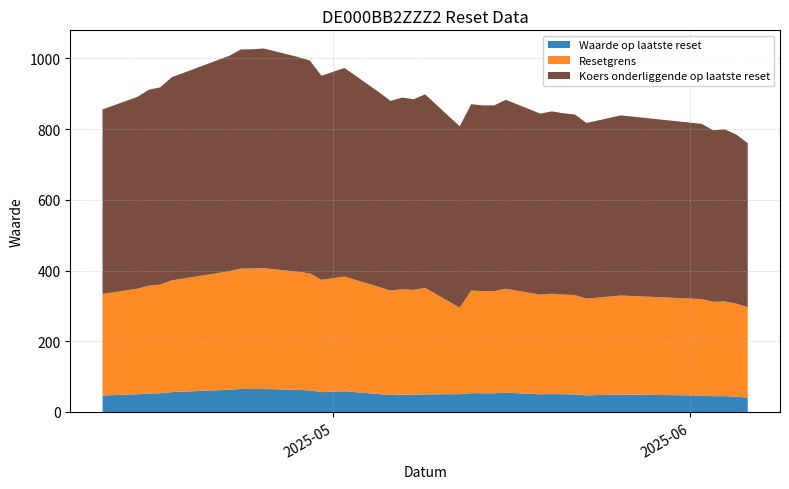

Reading left to right, list all the values displayed in this chart.

Waarde op laatste reset: 2025-04-11=46.6	2025-04-14=50.1	2025-04-15=52.3	2025-04-16=53.0	2025-04-17=56.1	2025-04-22=62.8	2025-04-23=64.9	2025-04-24=65.0	2025-04-25=65.2	2025-04-28=62.2	2025-04-29=61.1	2025-04-30=56.1	2025-05-02=58.5	2025-05-05=50.7	2025-05-06=48.0	2025-05-07=49.0	2025-05-08=48.5	2025-05-09=49.9	2025-05-12=50.5	2025-05-13=53.3	2025-05-14=52.9	2025-05-15=52.8	2025-05-16=54.6	2025-05-19=50.0	2025-05-20=50.7	2025-05-21=50.1	2025-05-22=49.7	2025-05-23=47.0	2025-05-26=49.3	2025-06-02=46.6	2025-06-03=44.6	2025-06-04=44.9	2025-06-05=43.3	2025-06-06=40.7
Resetgrens: 2025-04-11=287.1	2025-04-14=298.2	2025-04-15=304.7	2025-04-16=306.9	2025-04-17=315.9	2025-04-22=335.1	2025-04-23=340.7	2025-04-24=340.9	2025-04-25=341.6	2025-04-28=334.0	2025-04-29=330.9	2025-04-30=317.5	2025-05-02=324.4	2025-05-05=302.8	2025-05-06=295.0	2025-05-07=298.1	2025-05-08=296.6	2025-05-09=301.0	2025-05-12=244.5	2025-05-13=290.0	2025-05-14=288.9	2025-05-15=288.9	2025-05-16=293.8	2025-05-19=281.6	2025-05-20=283.6	2025-05-21=281.9	2025-05-22=280.8	2025-05-23=273.3	2025-05-26=280.1	2025-06-02=272.6	2025-06-03=266.8	2025-06-04=267.6	2025-06-05=263.1	2025-06-06=255.3
Koers onderliggende op laatste reset: 2025-04-11=522.0	2025-04-14=542.2	2025-04-15=554.0	2025-04-16=558.0	2025-04-17=574.4	2025-04-22=609.2	2025-04-23=619.4	2025-04-24=619.8	2025-04-25=621.0	2025-04-28=607.2	2025-04-29=601.6	2025-04-30=577.2	2025-05-02=589.8	2025-05-05=550.6	2025-05-06=536.4	2025-05-07=542.0	2025-05-08=539.2	2025-05-09=547.2	2025-05-12=512.8	2025-05-13=527.2	2025-05-14=525.2	2025-05-15=525.2	2025-05-16=534.2	2025-05-19=512.0	2025-05-20=515.6	2025-05-21=512.6	2025-05-22=510.6	2025-05-23=496.9	2025-05-26=509.2	2025-06-02=495.6	2025-06-03=485.1	2025-06-04=486.6	2025-06-05=478.3	2025-06-06=464.1